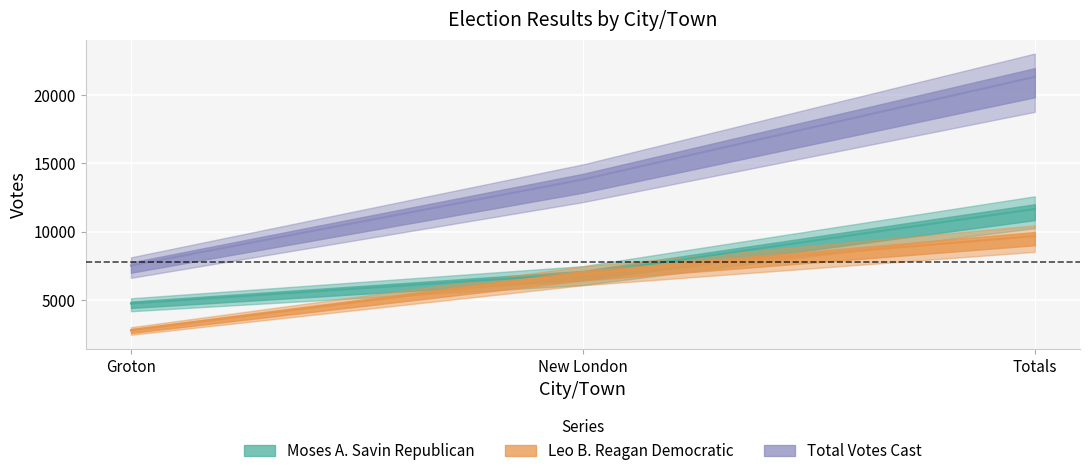

What is the total value across all series at New London?

27626